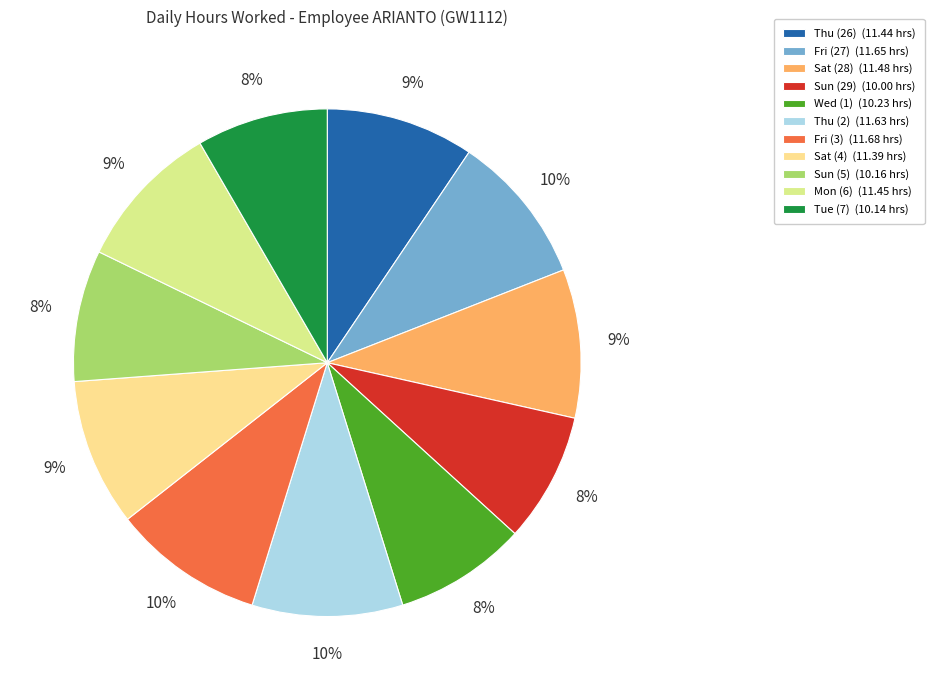

Combined, do Sat (4) (11.39 hrs) and Thu (2) (11.63 hrs) account for over 50%?

No